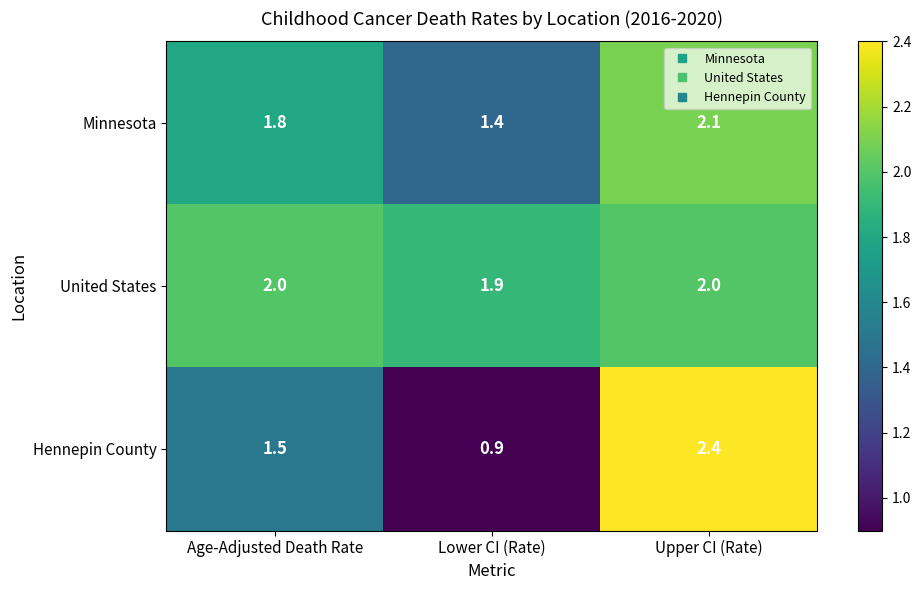

Which series has the widest spread of values?

Hennepin County